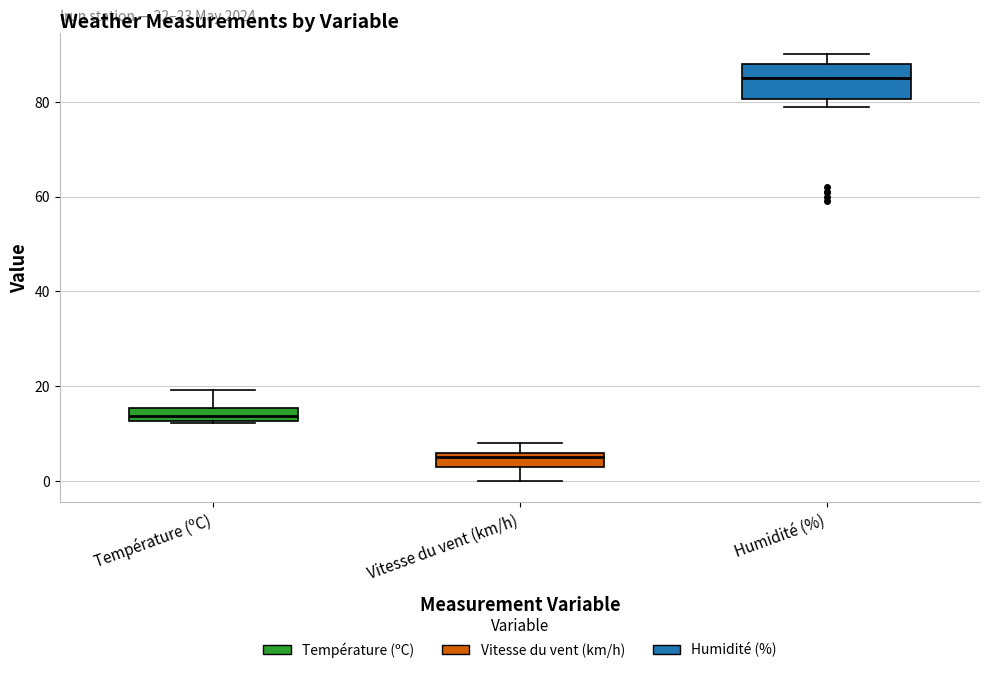

Which box is the tallest, from its lower edge to its upper edge?

Humidité (%)